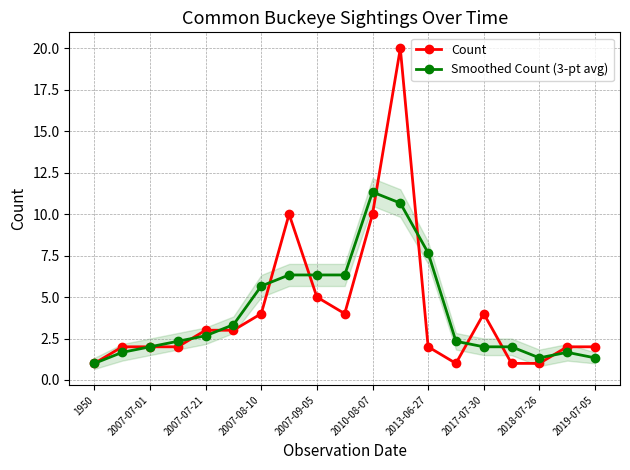

What is the sum of all Count values?

79.0